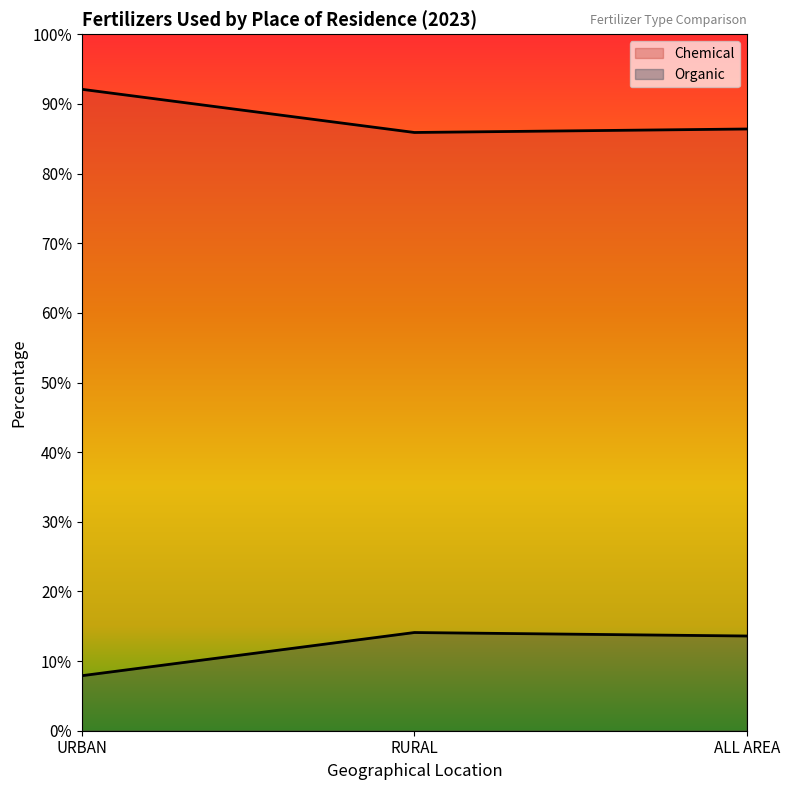

What is the total value across all series at URBAN?

100.0